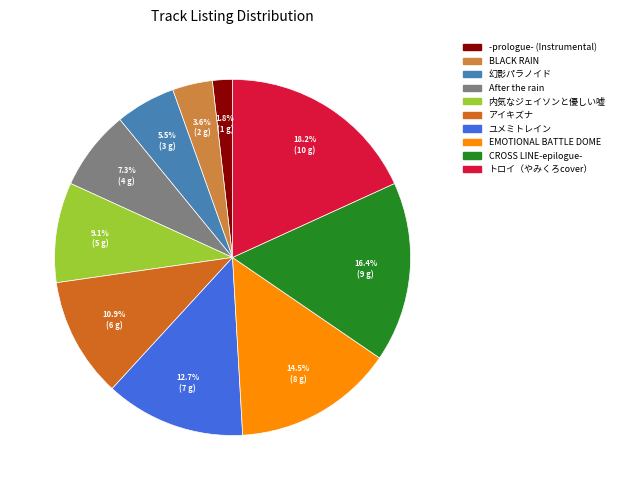

To the nearest percent, what percentage of the pie is -prologue- (Instrumental)?

2%